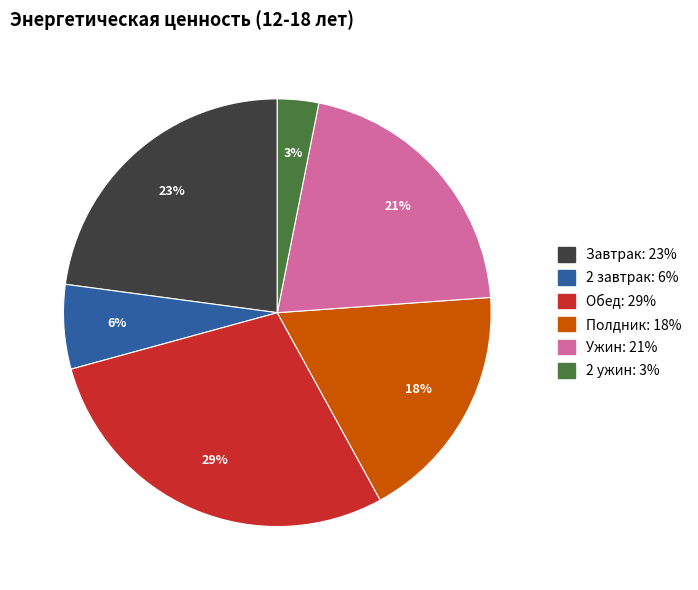

True or false: Полдник accounts for 18% of the total.

True